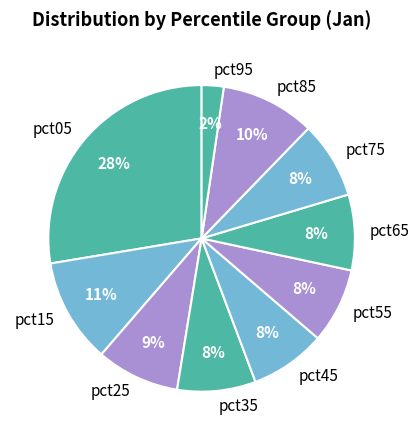

What is the largest slice in the pie chart?

pct05